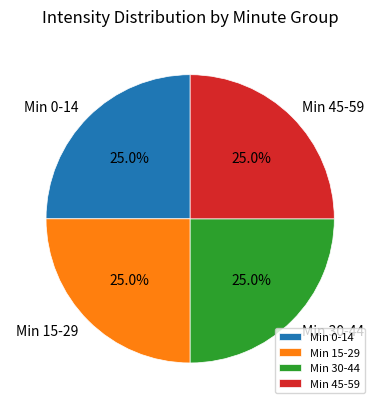

What percentage do Min 0-14 and Min 45-59 together represent?

50.0%